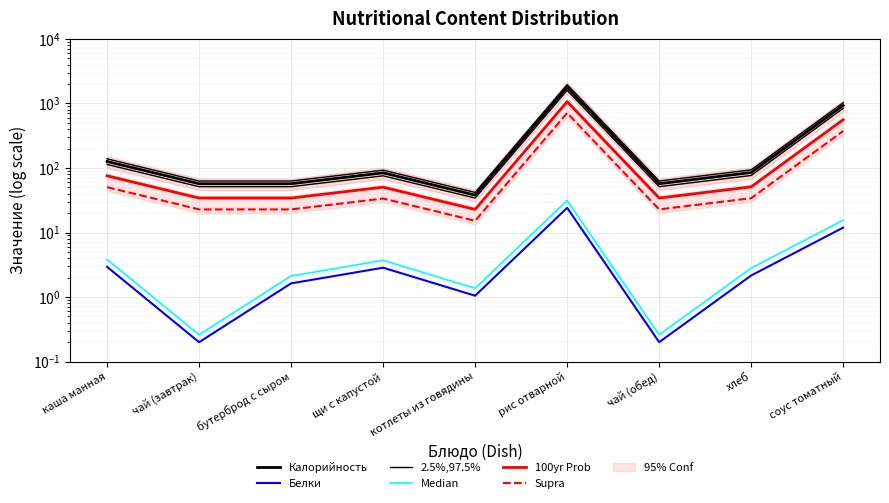

What is the value of the 2.5%,97.5% point at the 8th from the left?

76.5